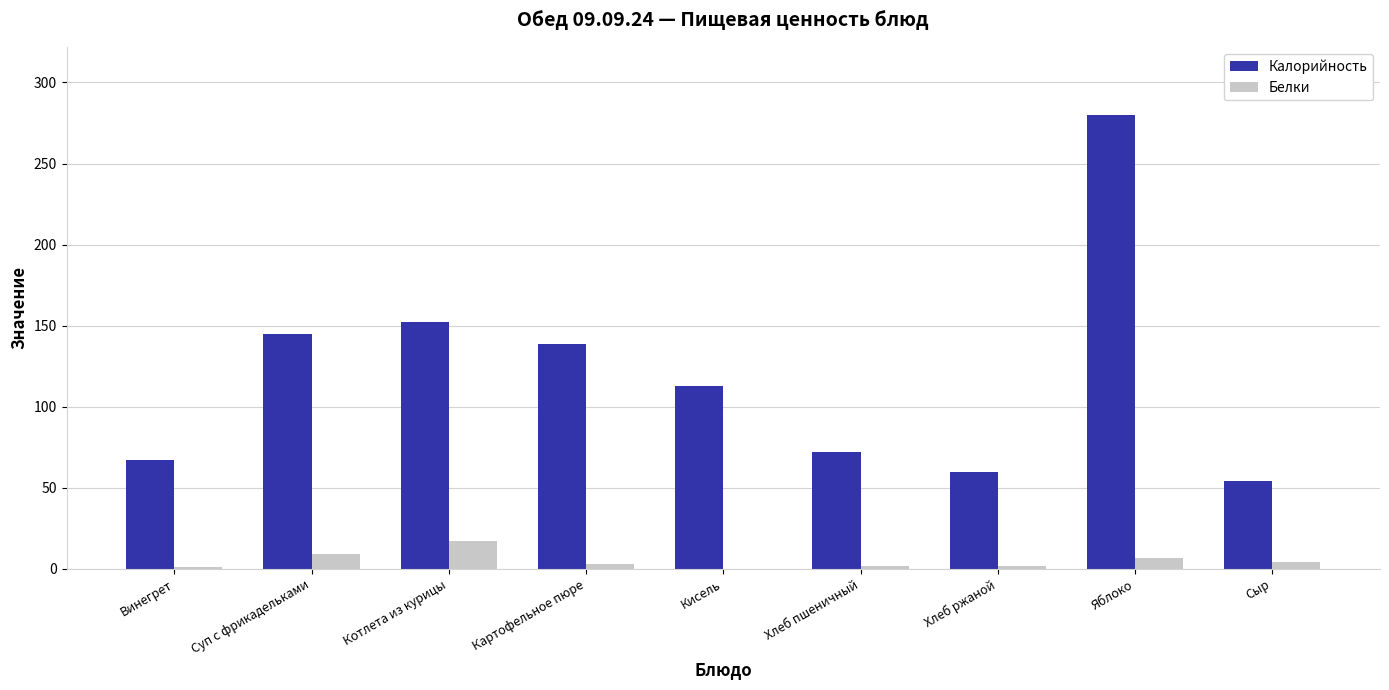

Which series has the largest total across all categories?

Калорийность